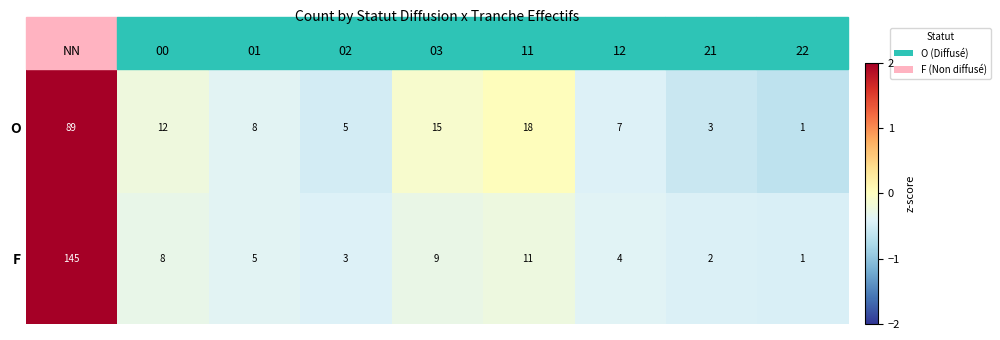

The O series shows 3 at 21. True or false?

True